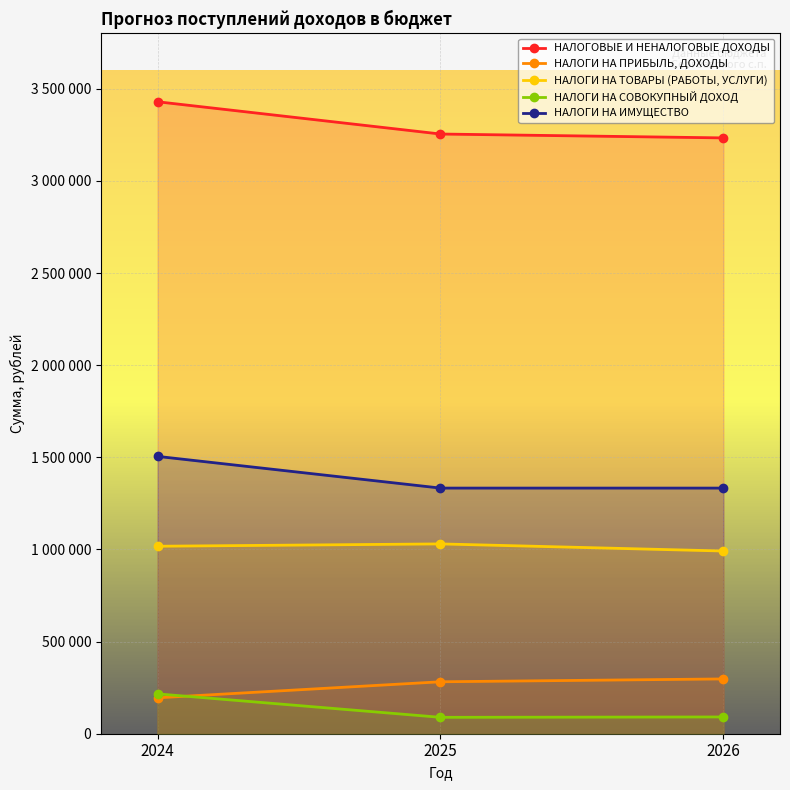

What is the value of the НАЛОГОВЫЕ И НЕНАЛОГОВЫЕ ДОХОДЫ point at the 2nd from the left?

3254419.8